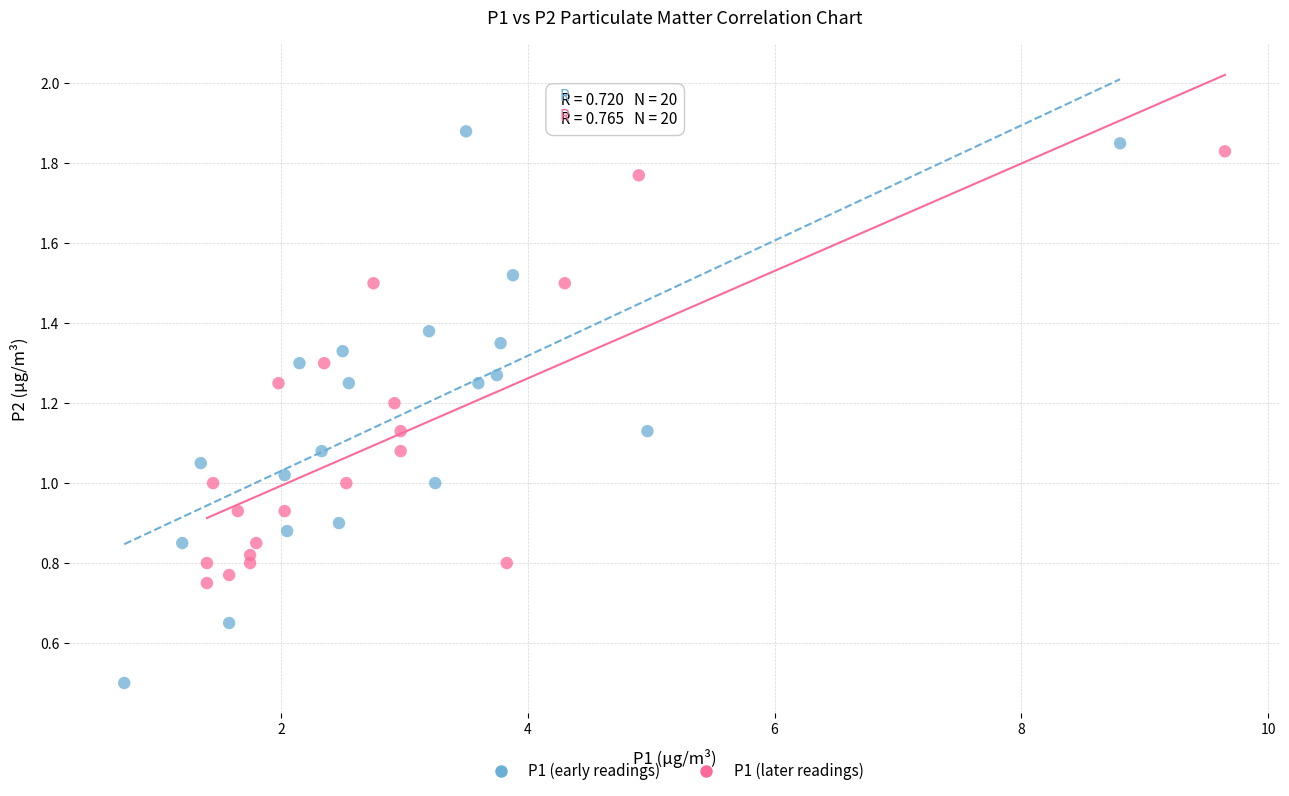

Which series has the largest Y range (max minus min)?

P1 (early readings)